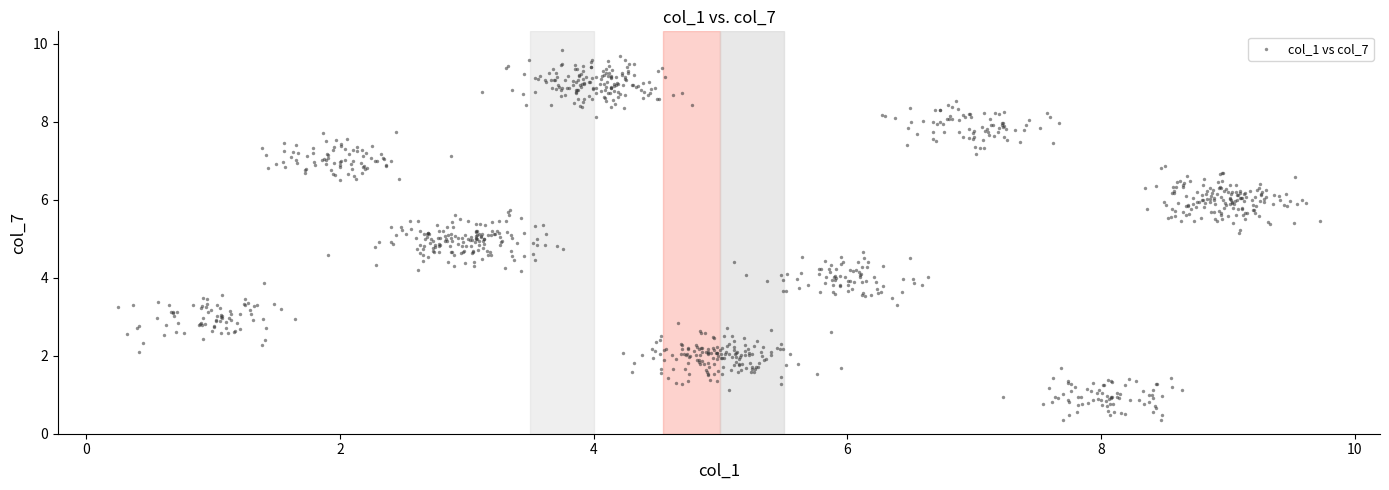

What is the range of Y values (max minus min)?

9.5